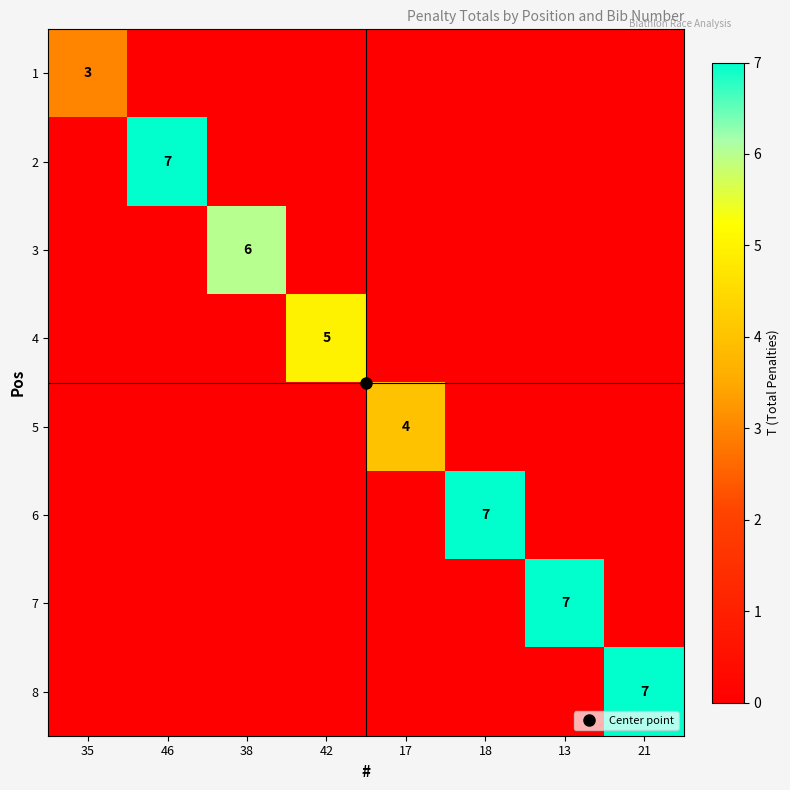

Which category has the highest value in the 8 series?

21